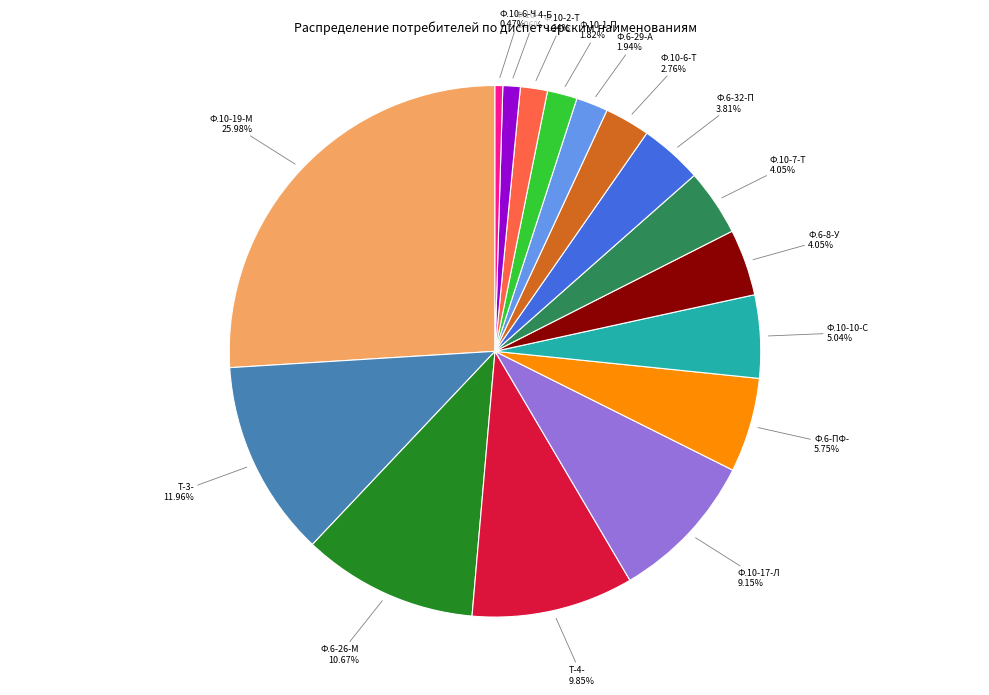

Does Ф.10-2-Т represent more than half of the total?

No